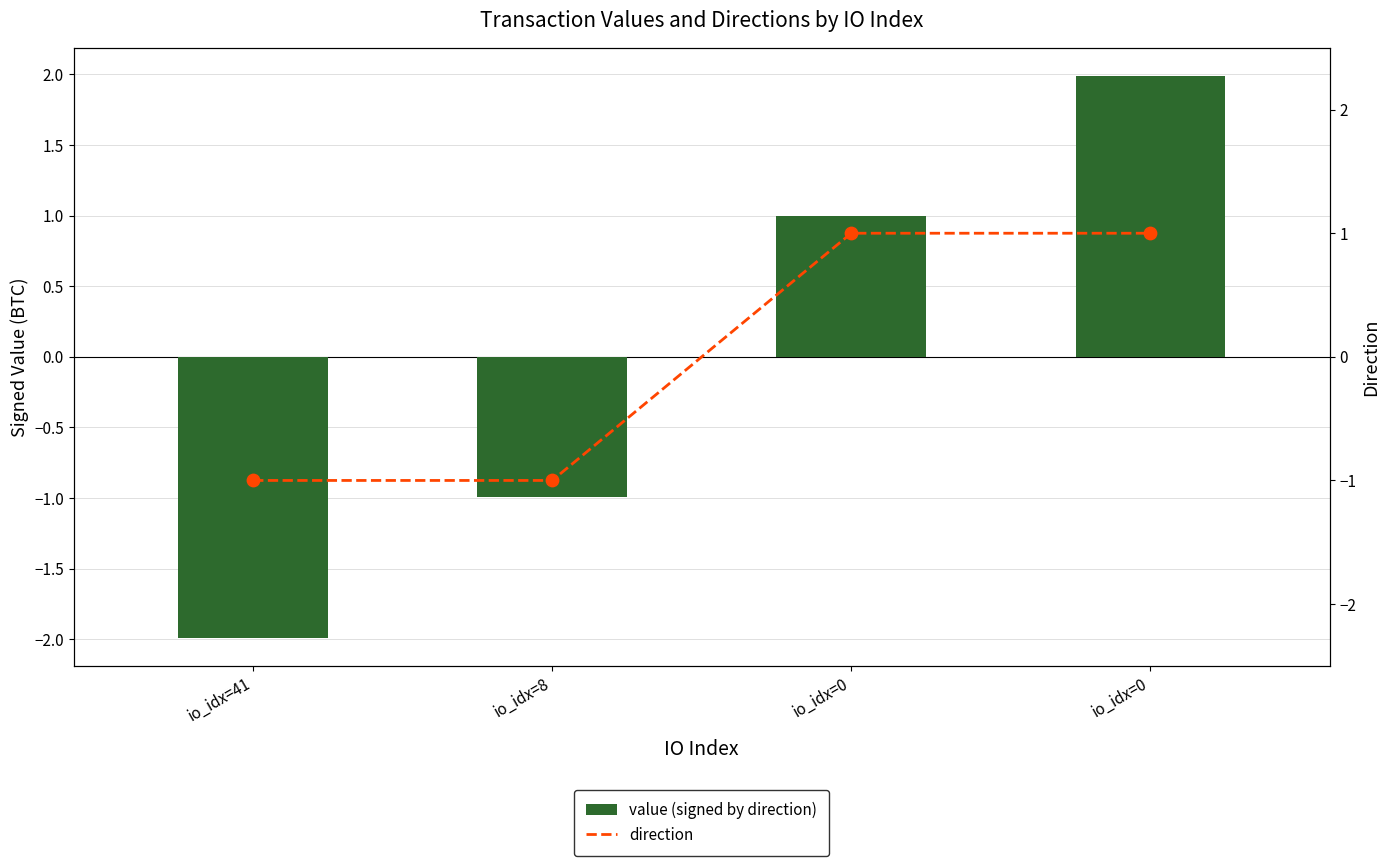

At how many categories does at least one series exceed -1?

3